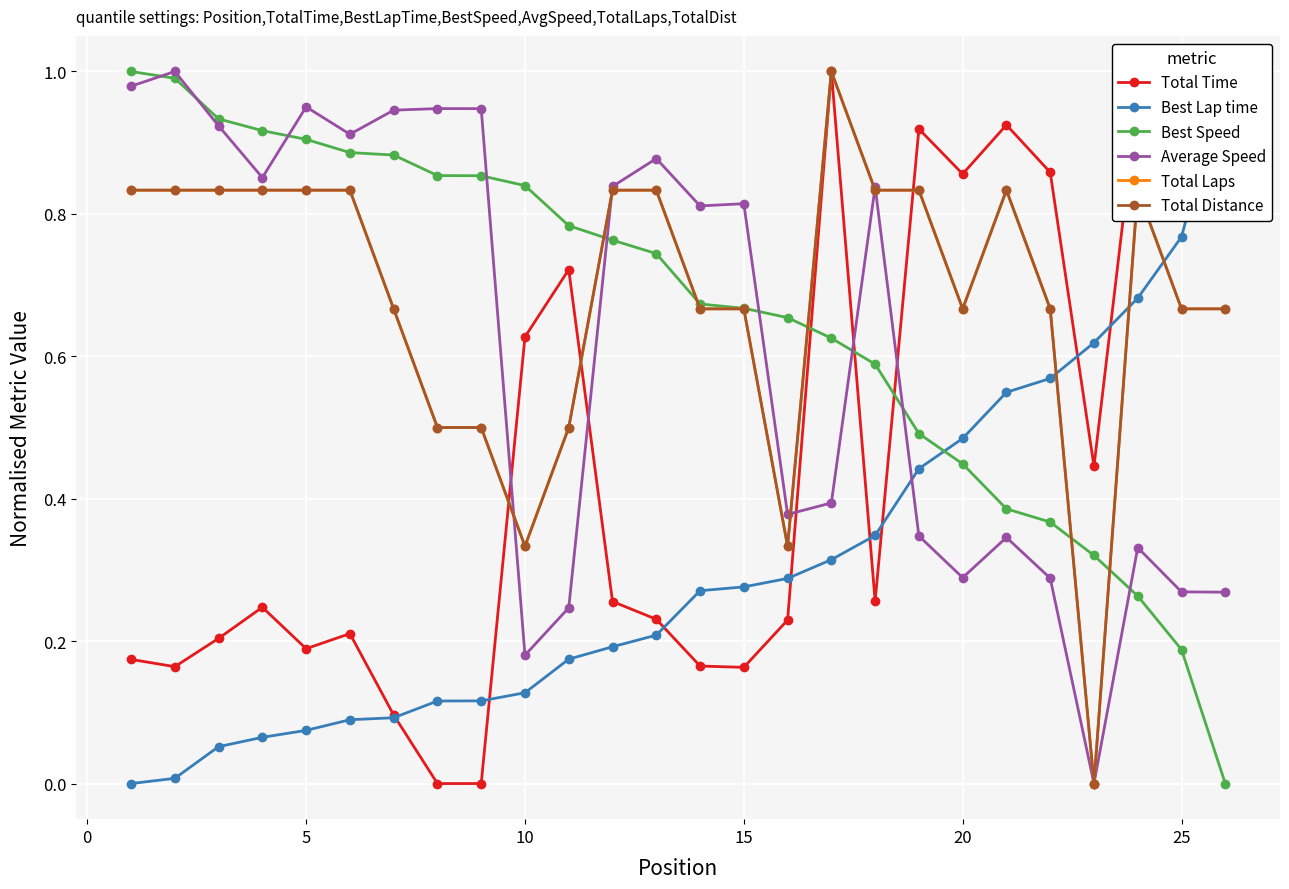

The Total Time series shows 0.4 at 12. True or false?

False